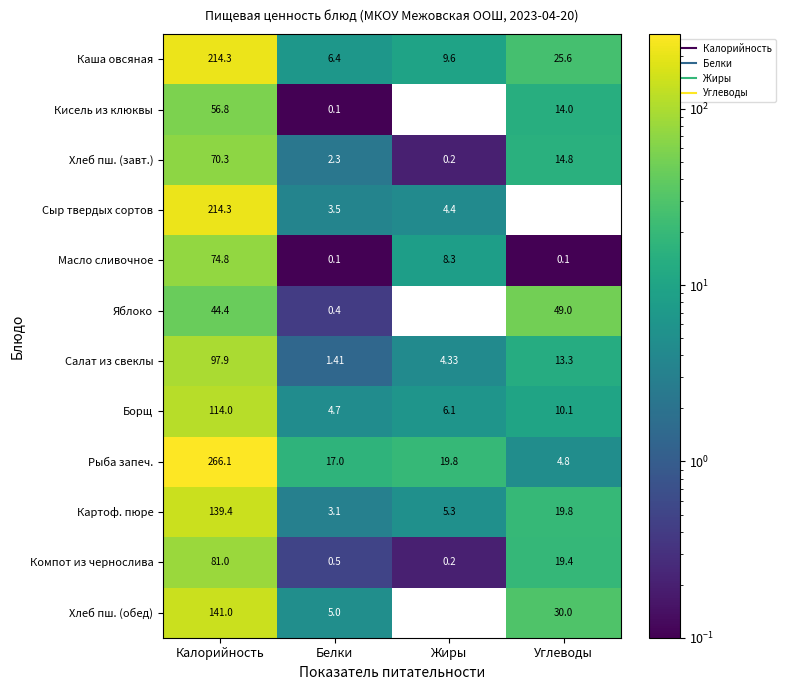

Which series changed the most between Белки and Жиры?

Масло сливочное